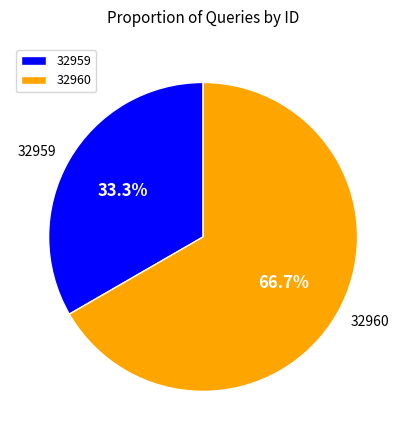

What percentage is the 32959 slice, to the nearest percent?

33%